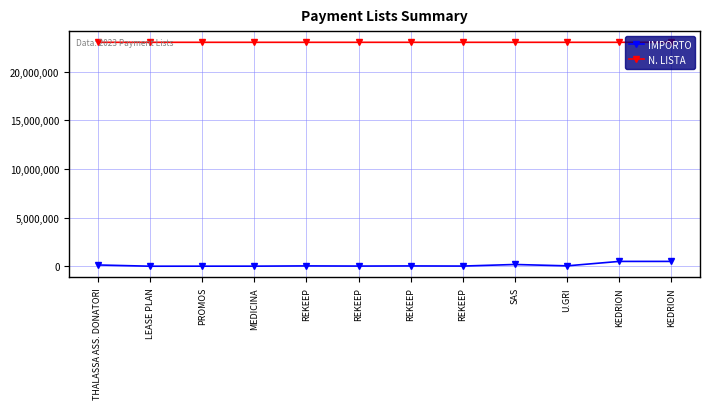

What is the label of the 11th point from the left?

KEDRION